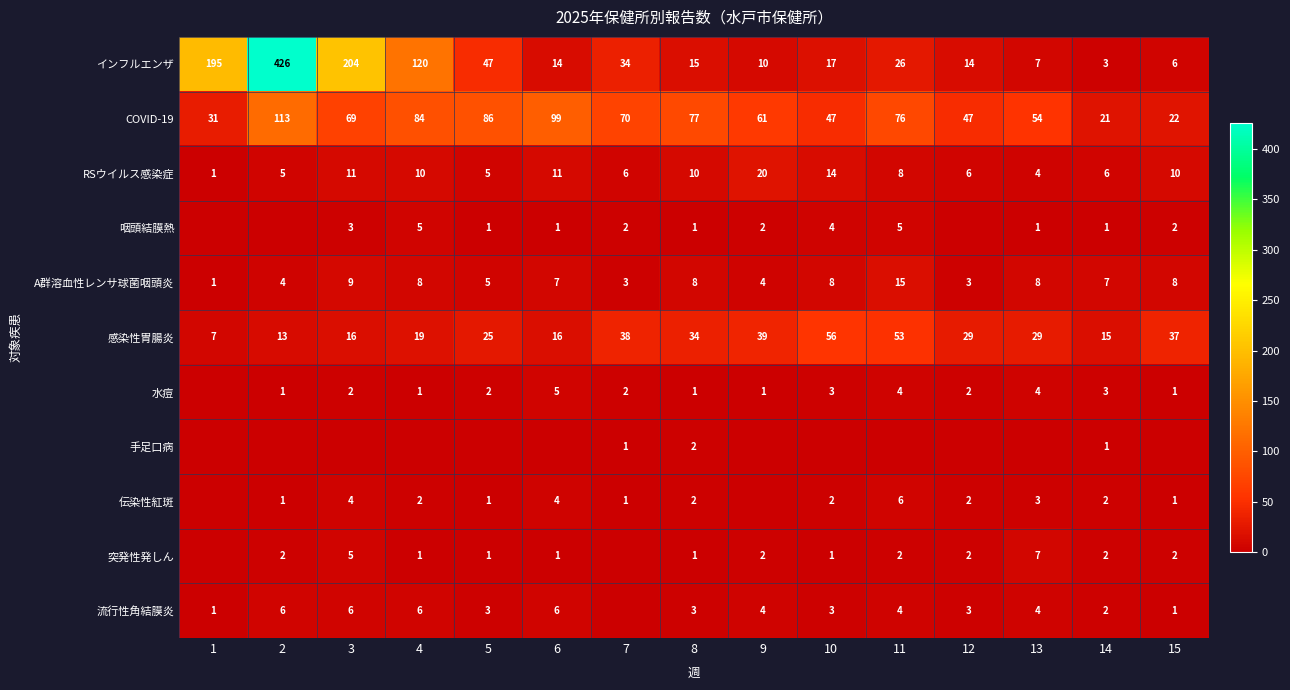

Which category has the highest value in the RSウイルス感染症 series?

9